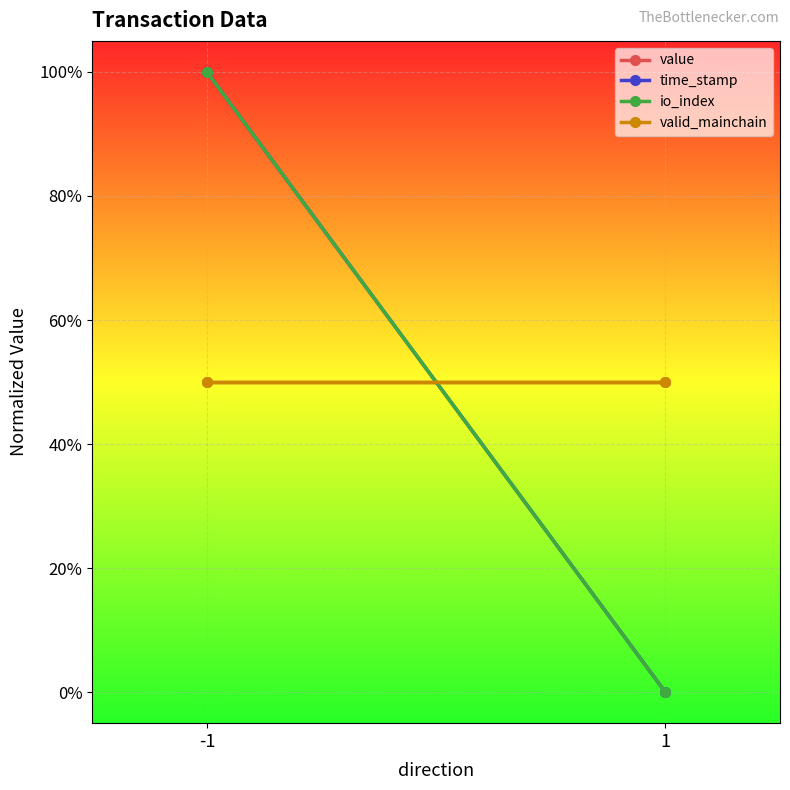

What is the spread (max minus min) of values at 1?

0.5